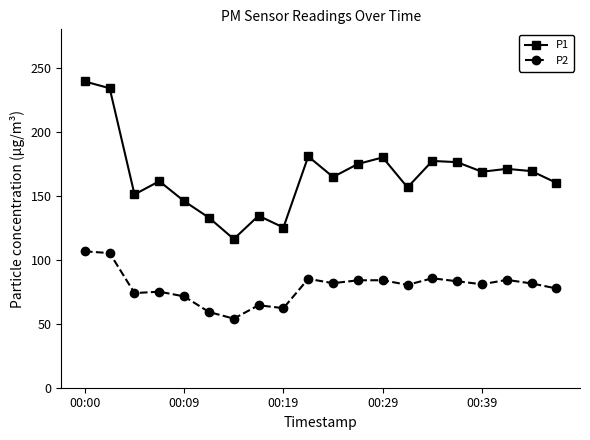

Which series has the widest spread of values?

P1